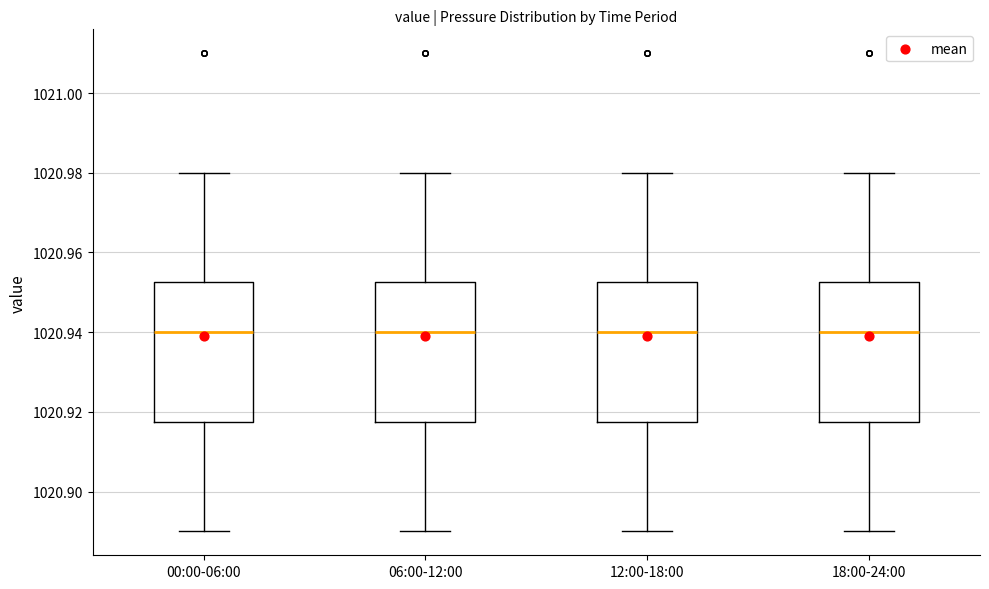

Reading left to right, read every box against the y-axis: the position of its median line, the range the box covers, and the ends of its whiskers. The values are not printed on the chart, so give them approximately, as read against the axis.

00:00-06:00: median 1020.940, box 1020.918 to 1020.952, whiskers 1020.890 to 1020.980
06:00-12:00: median 1020.940, box 1020.918 to 1020.952, whiskers 1020.890 to 1020.980
12:00-18:00: median 1020.940, box 1020.918 to 1020.952, whiskers 1020.890 to 1020.980
18:00-24:00: median 1020.940, box 1020.918 to 1020.952, whiskers 1020.890 to 1020.980